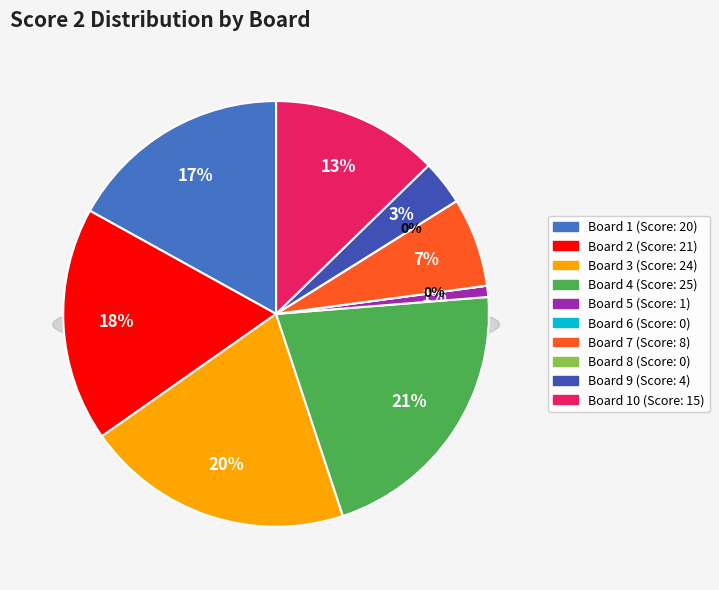

To the nearest percent, what is the difference between the largest and smallest slice percentages?

21%